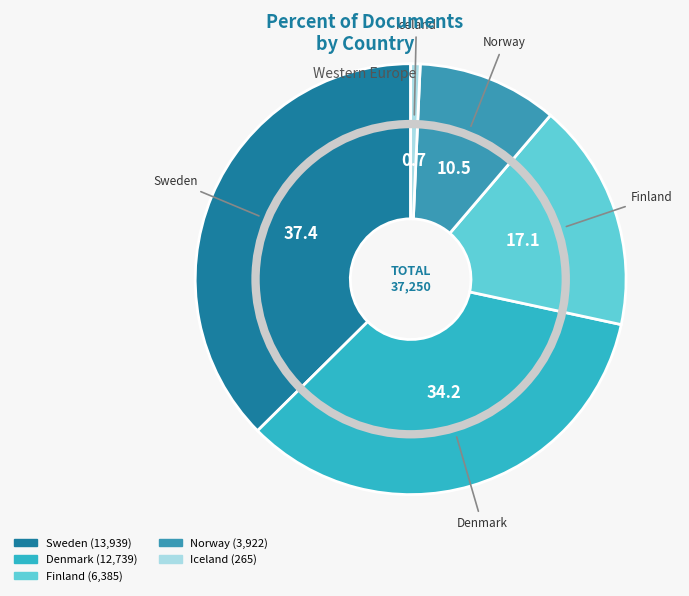

Which slice is the smallest?

Iceland